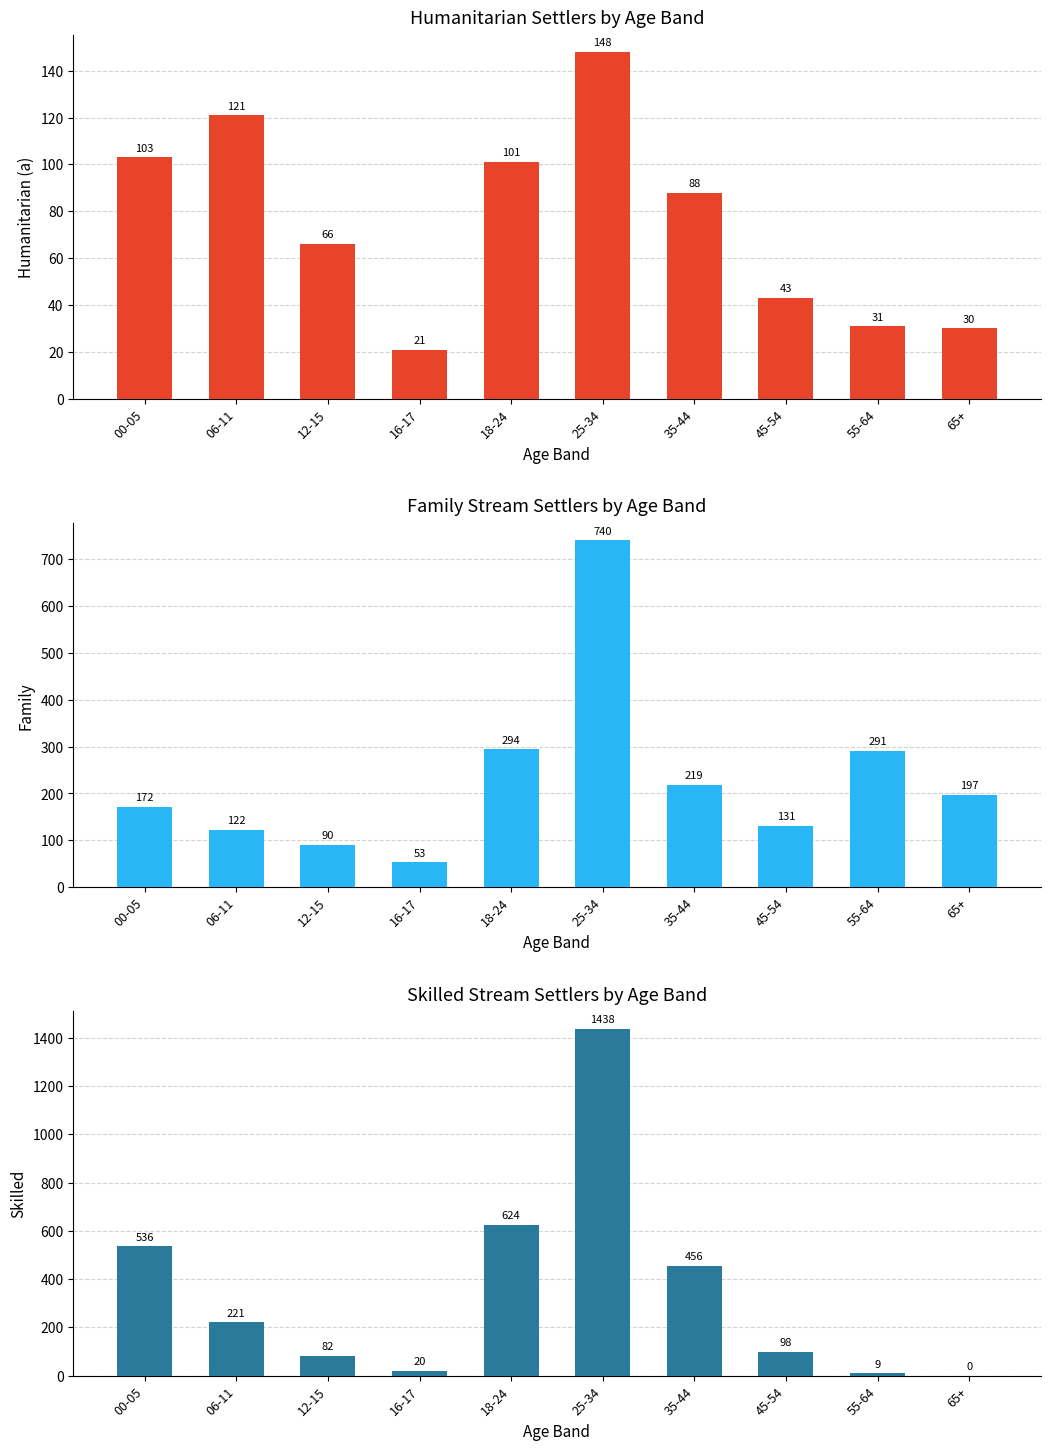

What is the difference between the Family values at 16-17 and 25-34?

687